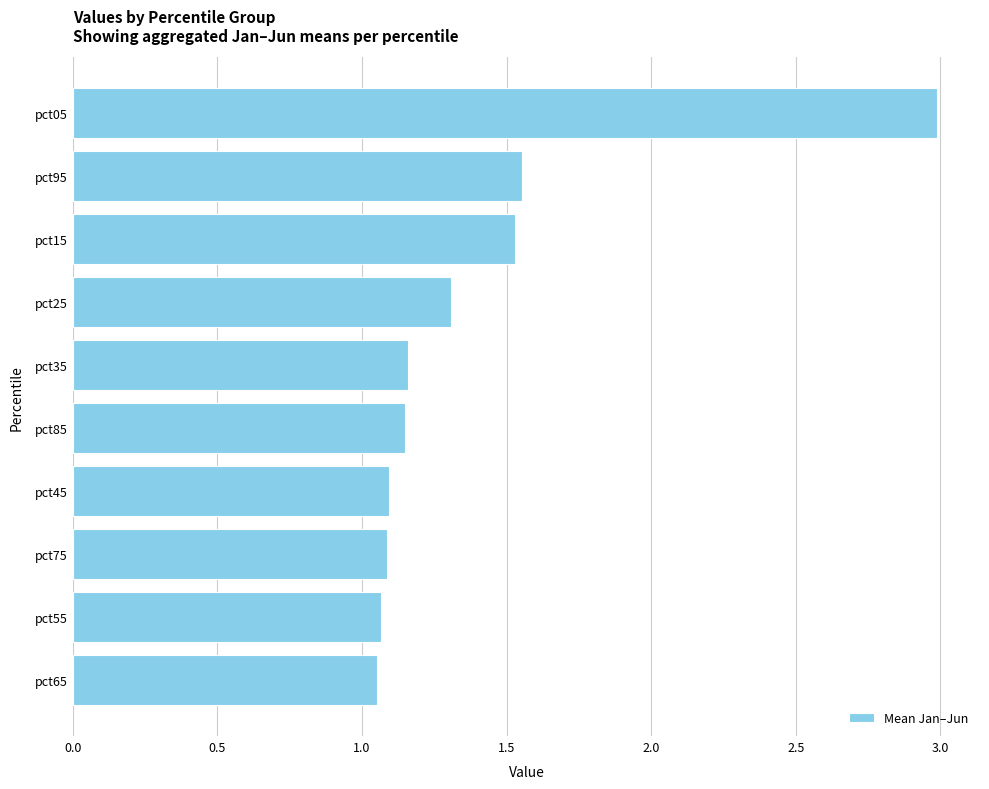

Approximately how many times larger is the value at pct35 compared to pct95?

0.7